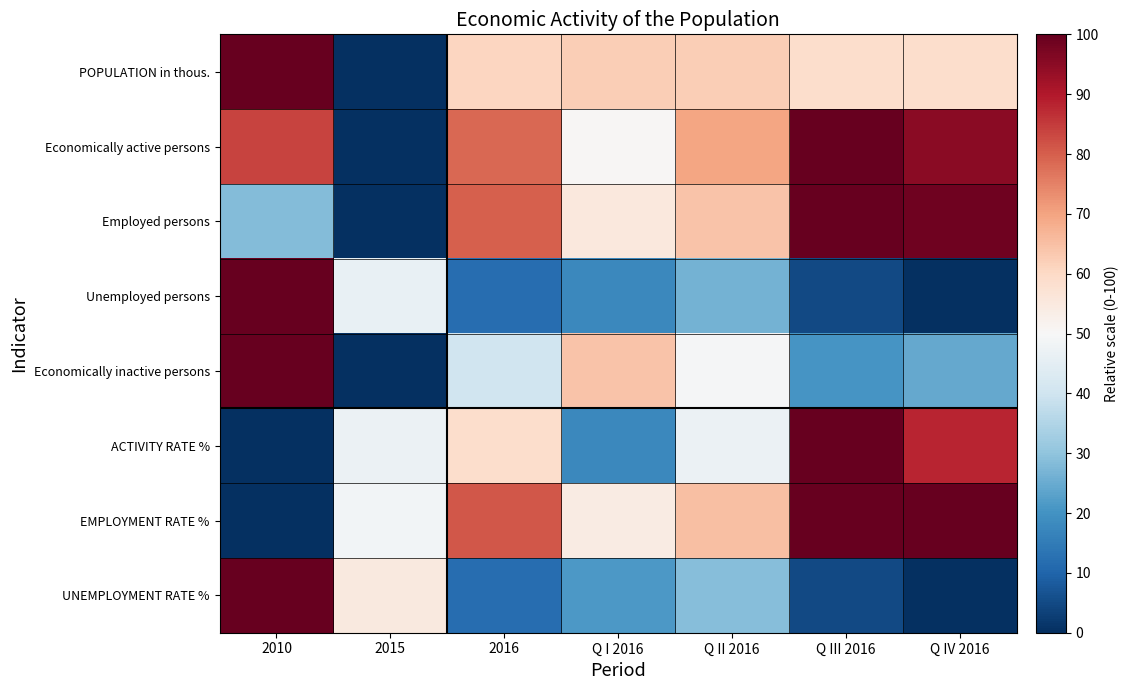

Rank the series at 2016 from lowest to highest value.

Unemployed persons, UNEMPLOYMENT RATE %, Economically inactive persons, ACTIVITY RATE %, POPULATION in thous., Economically active persons, Employed persons, EMPLOYMENT RATE %